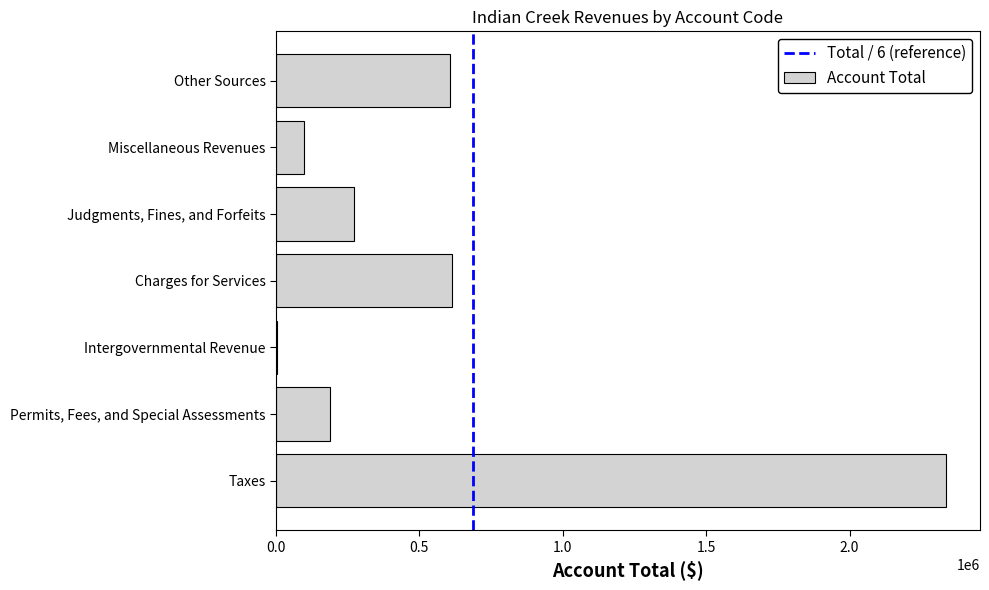

What is the approximate value at Judgments, Fines, and Forfeits?

272997